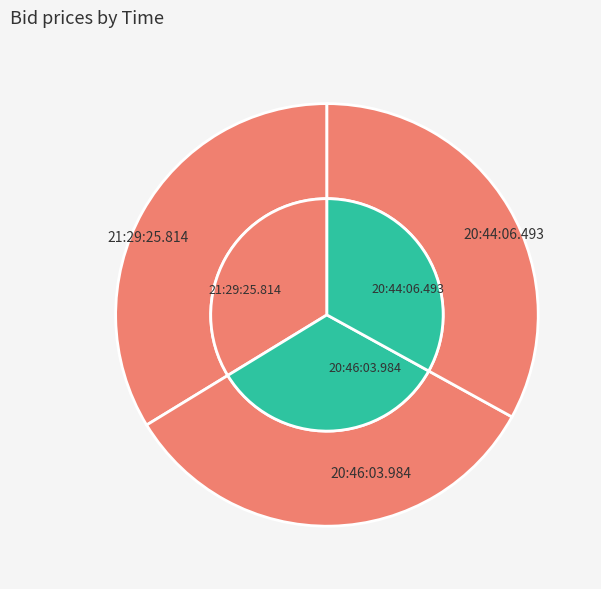

To the nearest percent, what is the difference between the largest and smallest slice percentages?

1%